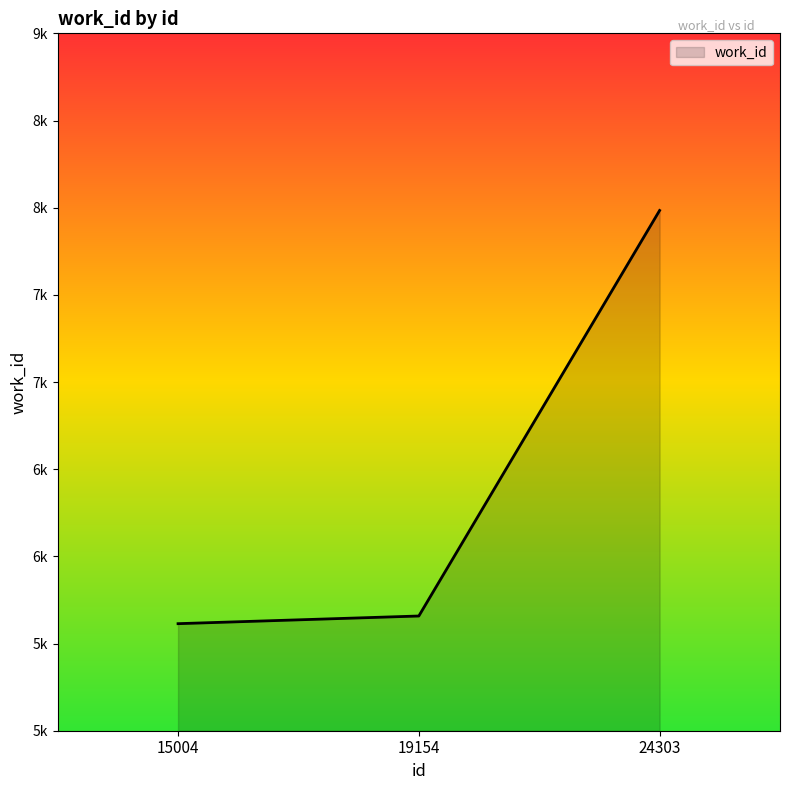

Is this an area chart (filled region under the line)?

Yes